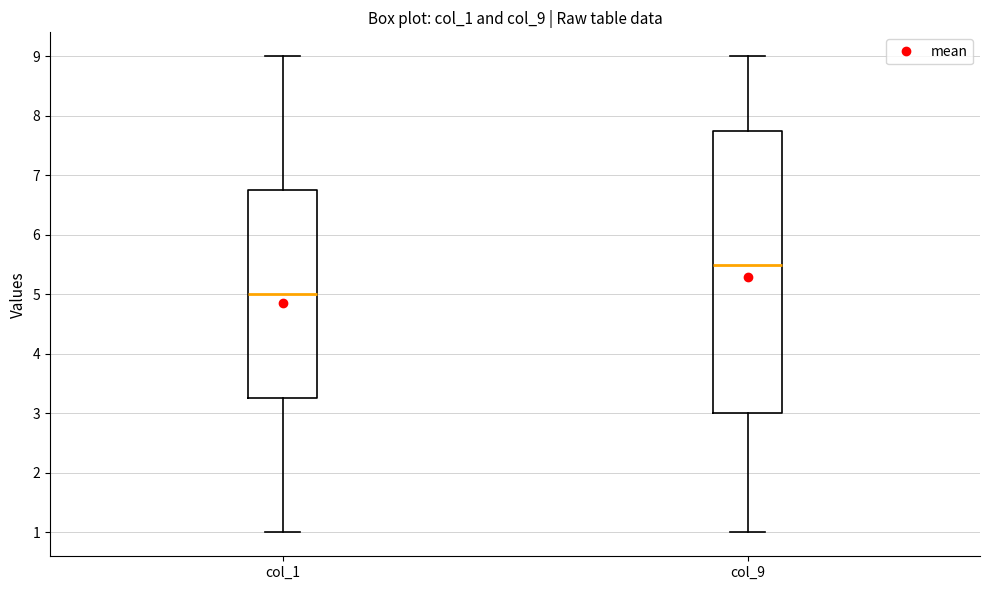

Which box is the tallest, from its lower edge to its upper edge?

col_9